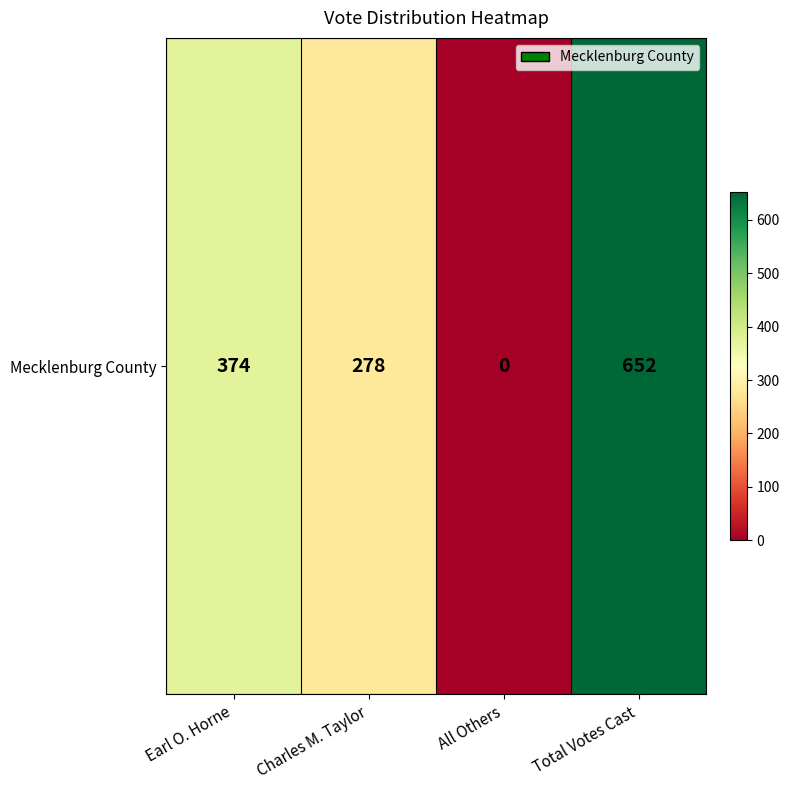

How many values exceed 374?

1